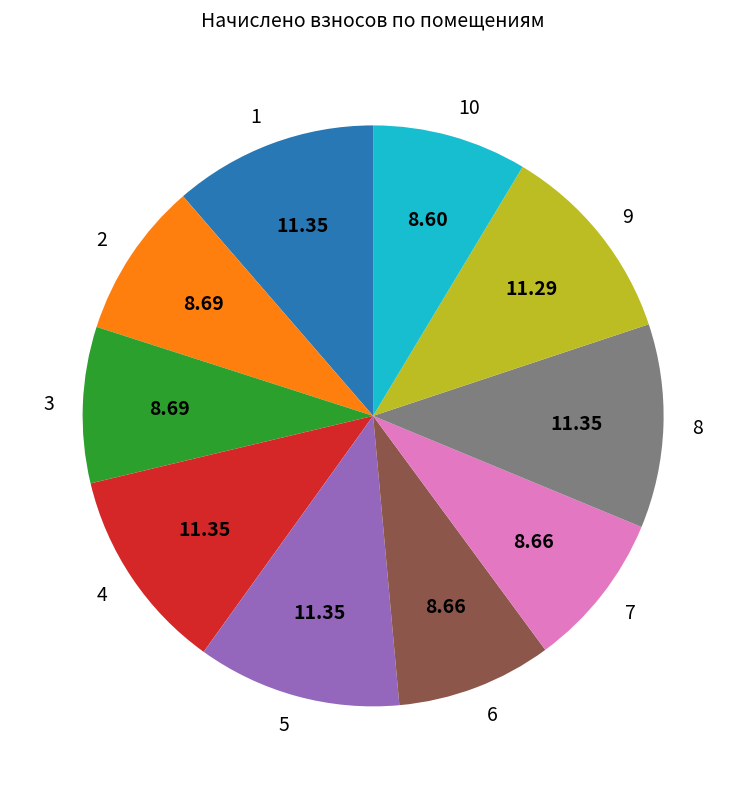

Is there any slice that represents more than half of the pie?

No